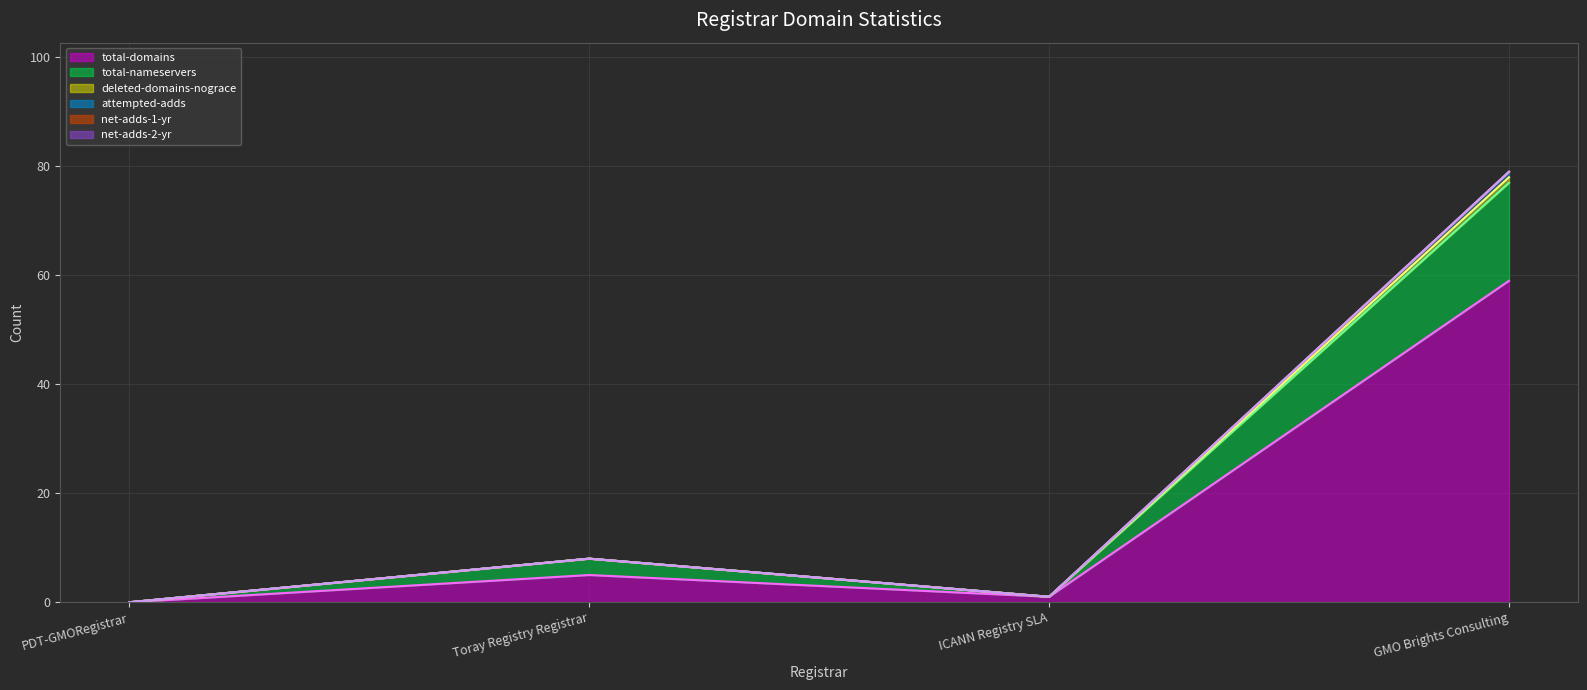

Is it true that deleted-domains-nograce equals 0 at PDT-GMORegistrar?

True